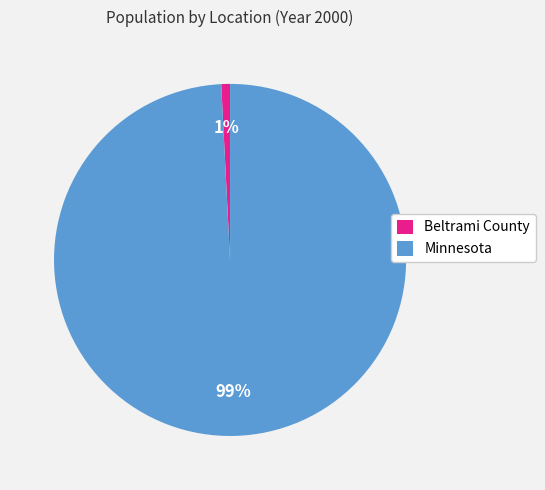

To the nearest percent, what portion does Beltrami County represent?

1%